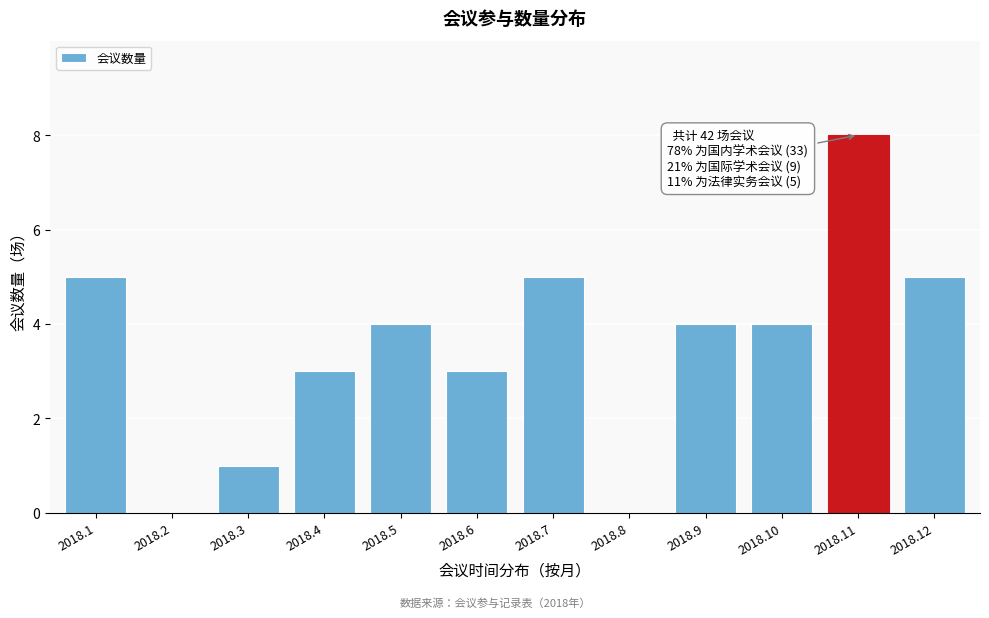

Reading right to left, list all the values displayed in this chart.

2018.12=5	2018.11=8	2018.10=4	2018.9=4	2018.8=0	2018.7=5	2018.6=3	2018.5=4	2018.4=3	2018.3=1	2018.2=0	2018.1=5